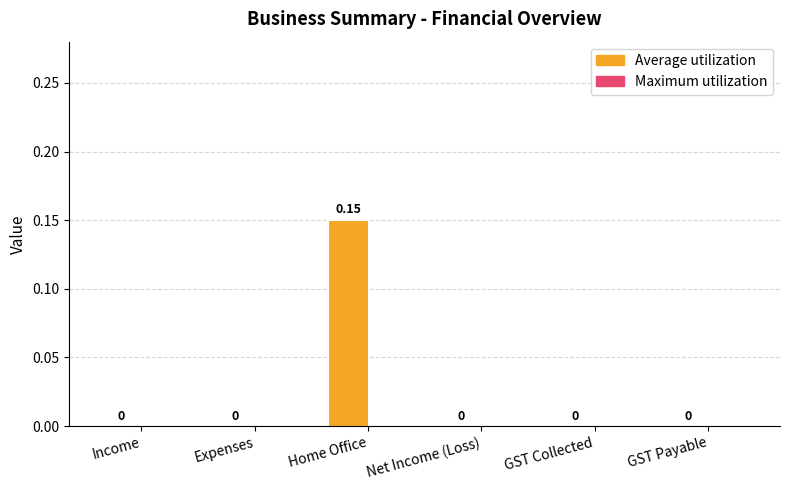

Which has a higher value, Home Office or Income?

Home Office